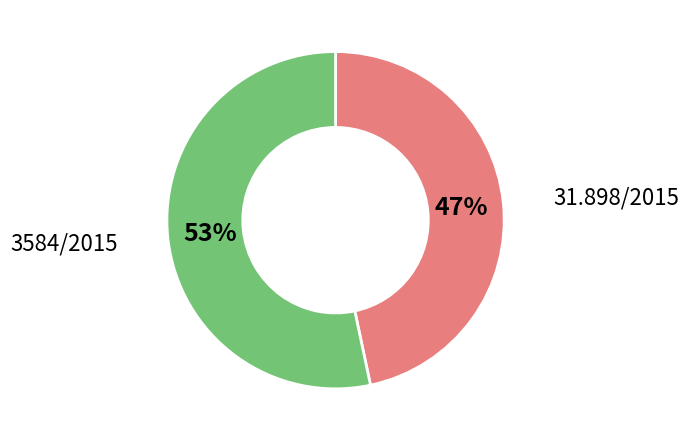

To the nearest percent, what is the average slice percentage?

50%